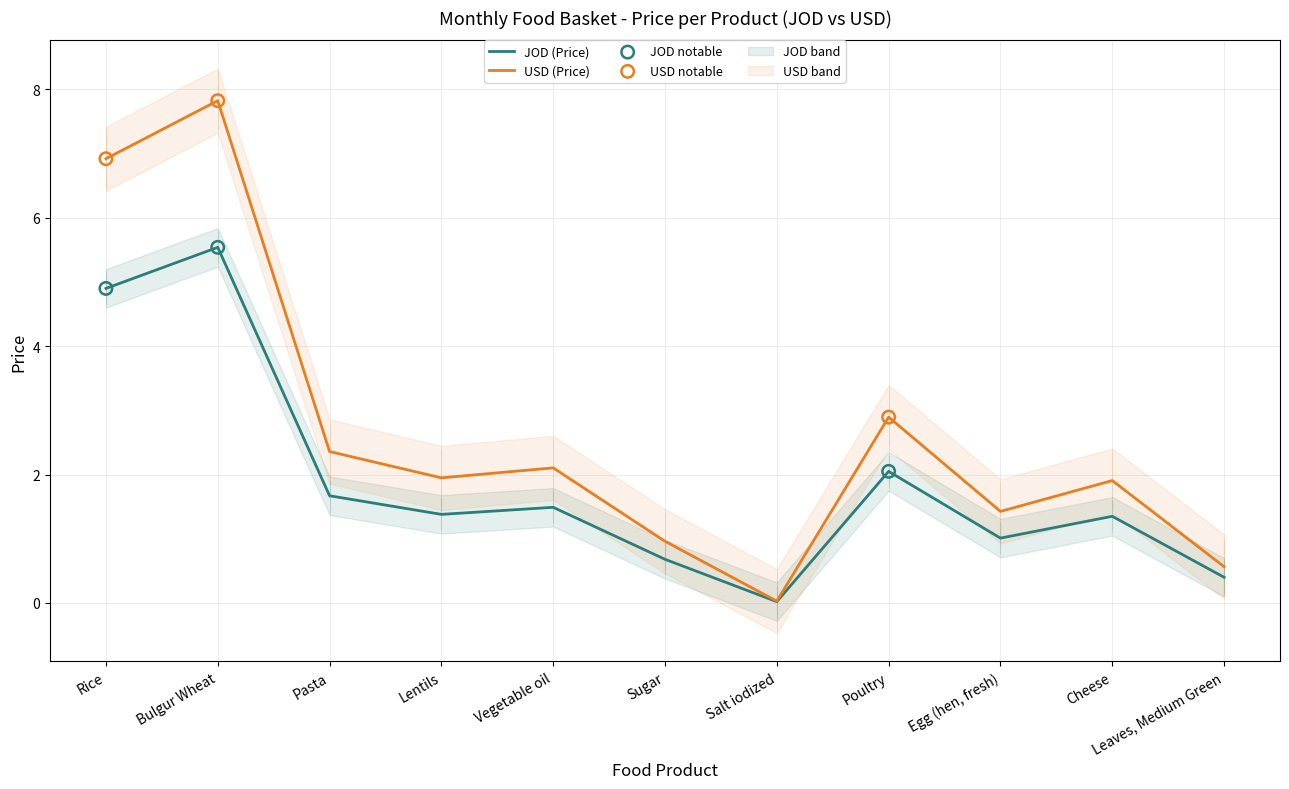

Is the value of USD (Price) at Bulgur Wheat greater than the value of JOD (Price) at Vegetable oil?

Yes